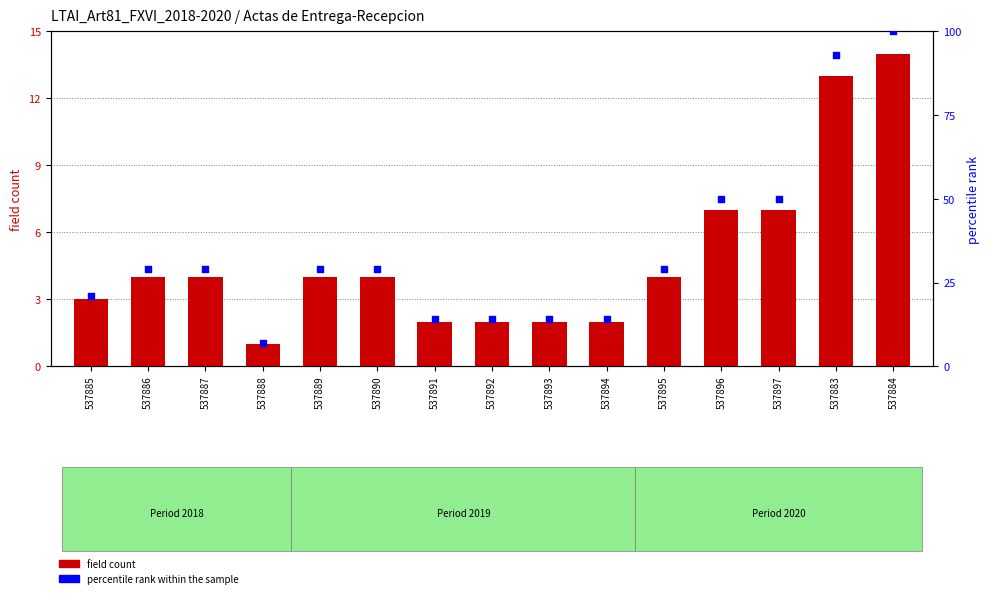

What is the total value across all series at 537896?

57